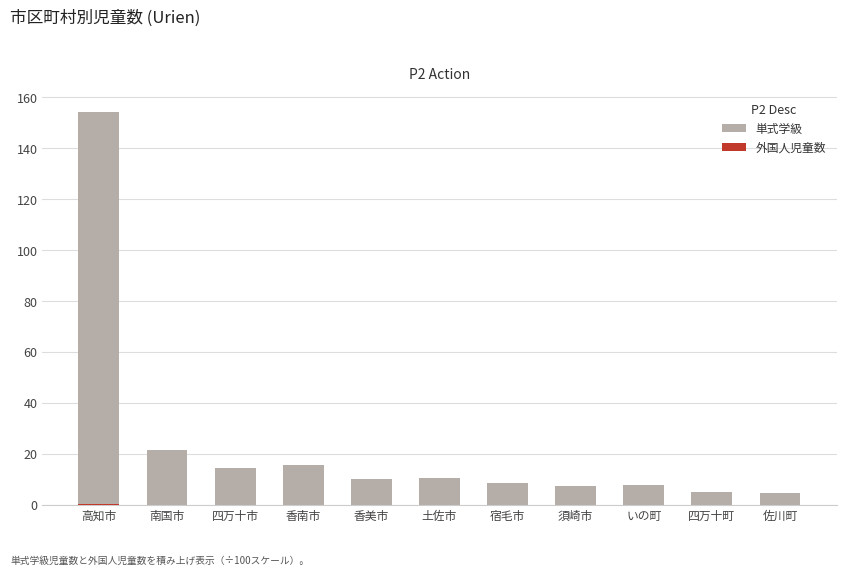

What is the label of the 3rd bar from the left?

四万十市